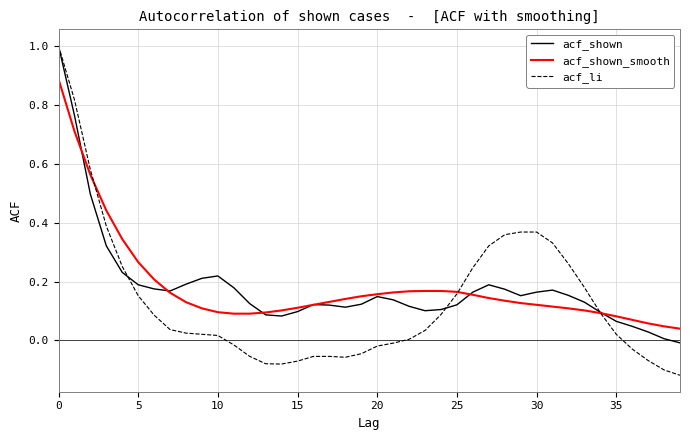

Which series has the largest range (max minus min)?

acf_li